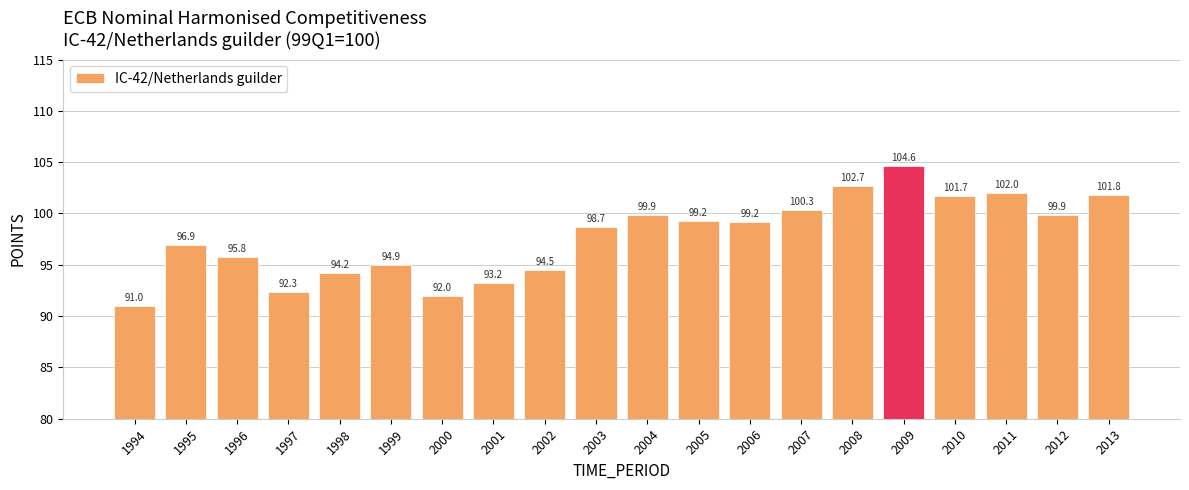

How many values are below 99?

10